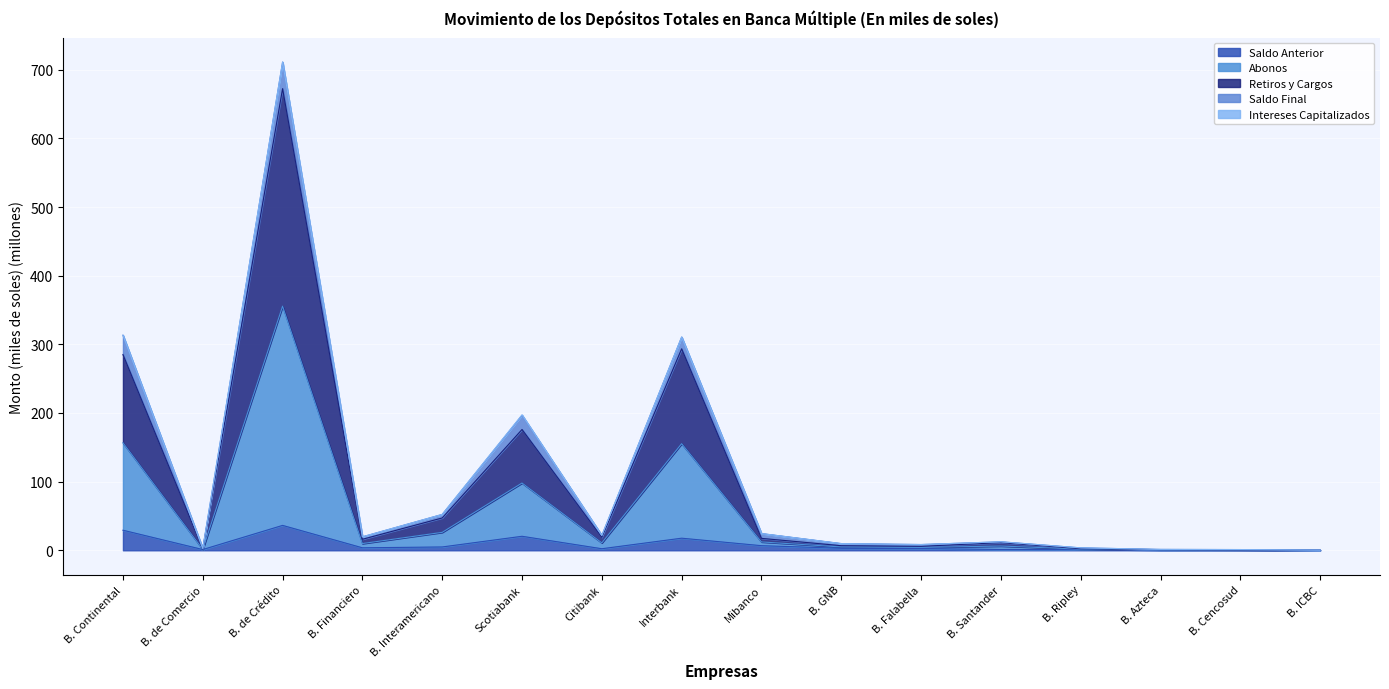

How many lines are shown in the chart?

5